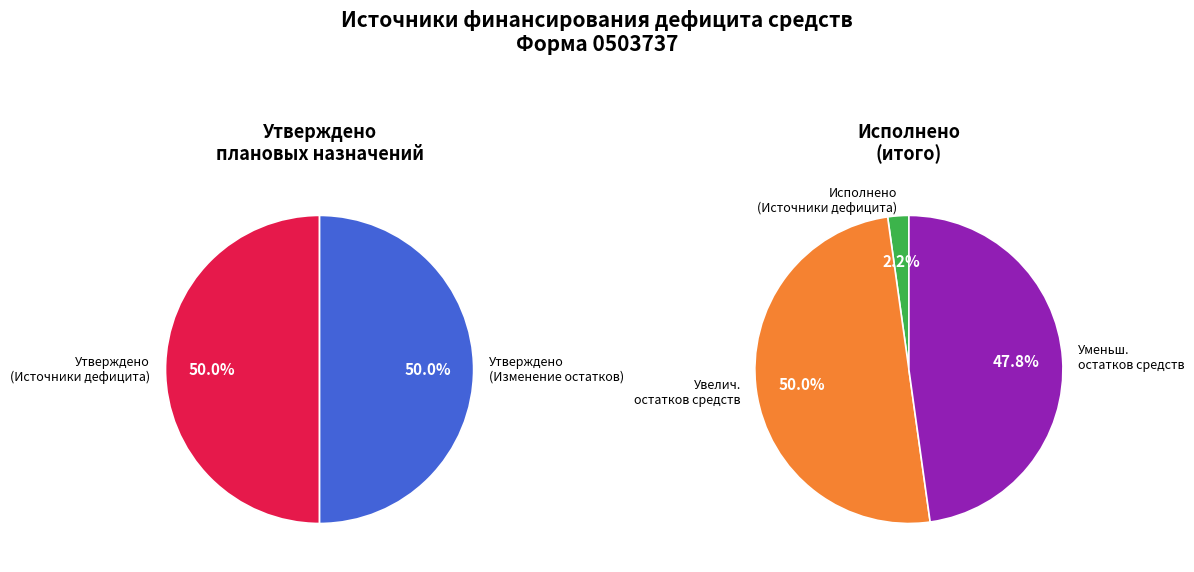

What percentage is the Источники финансирования дефицита slice, to the nearest percent?

2%